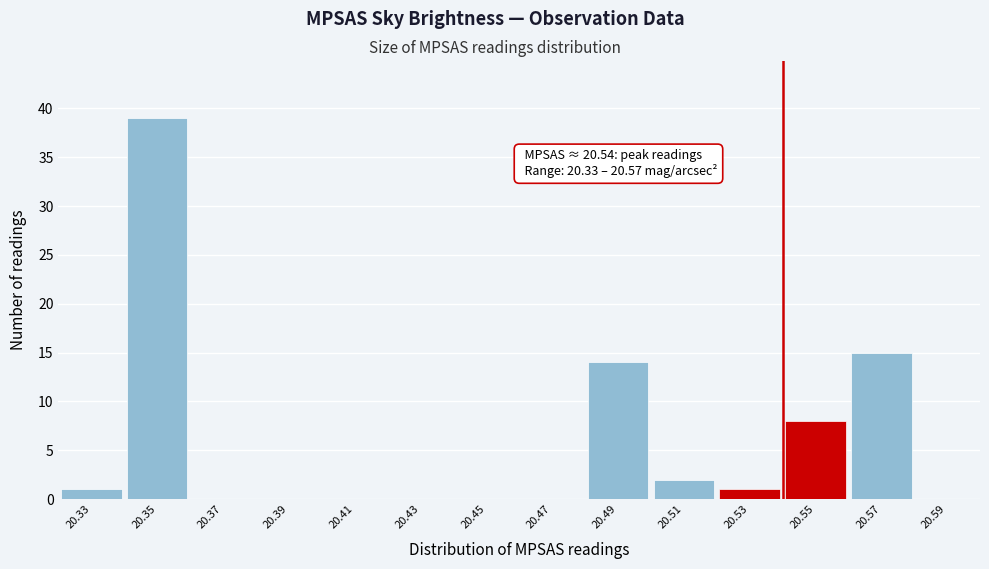

Over which range of the x-axis is the bar tallest?

20.34 to 20.36